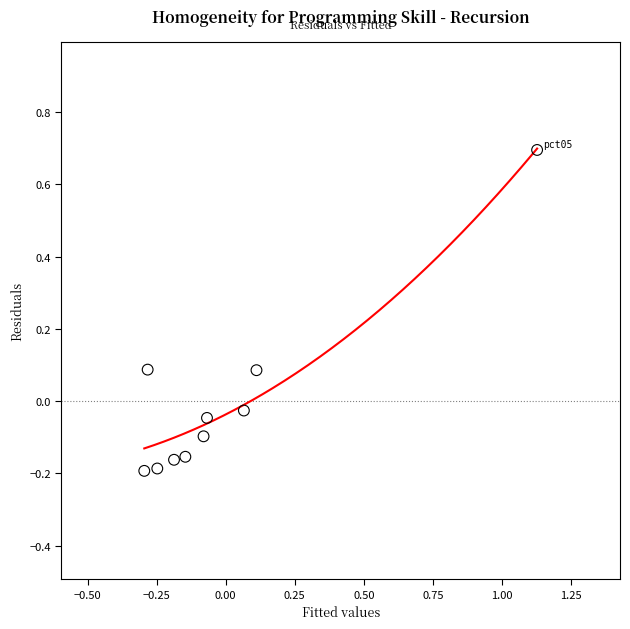

What is the range of Y values (max minus min)?

0.9